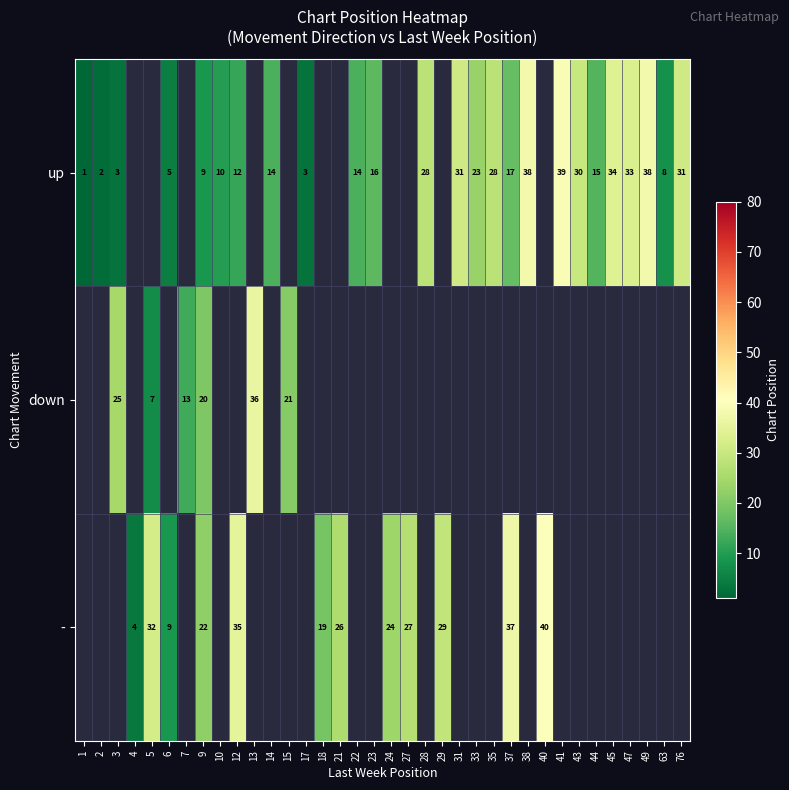

At how many categories does at least one series exceed 28?

14